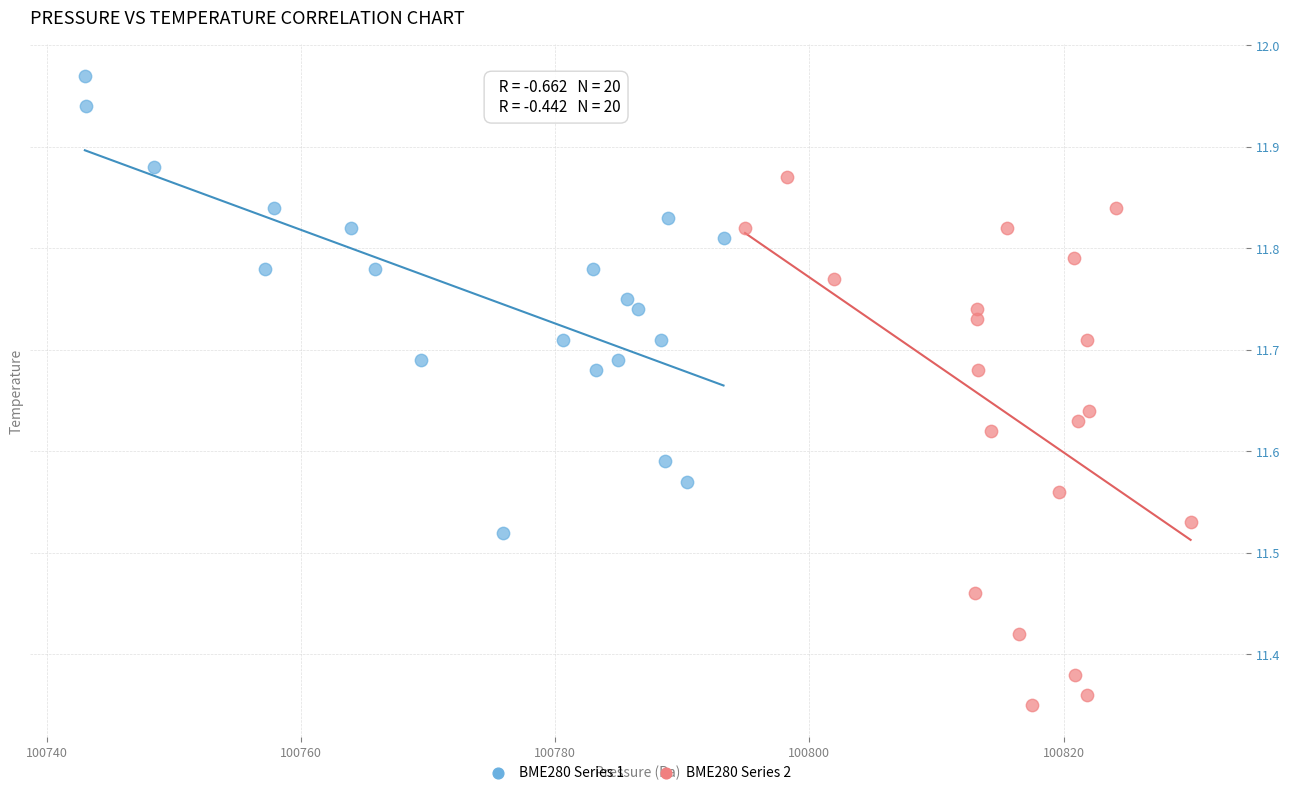

Which series reaches the maximum Y coordinate?

BME280 Series 1